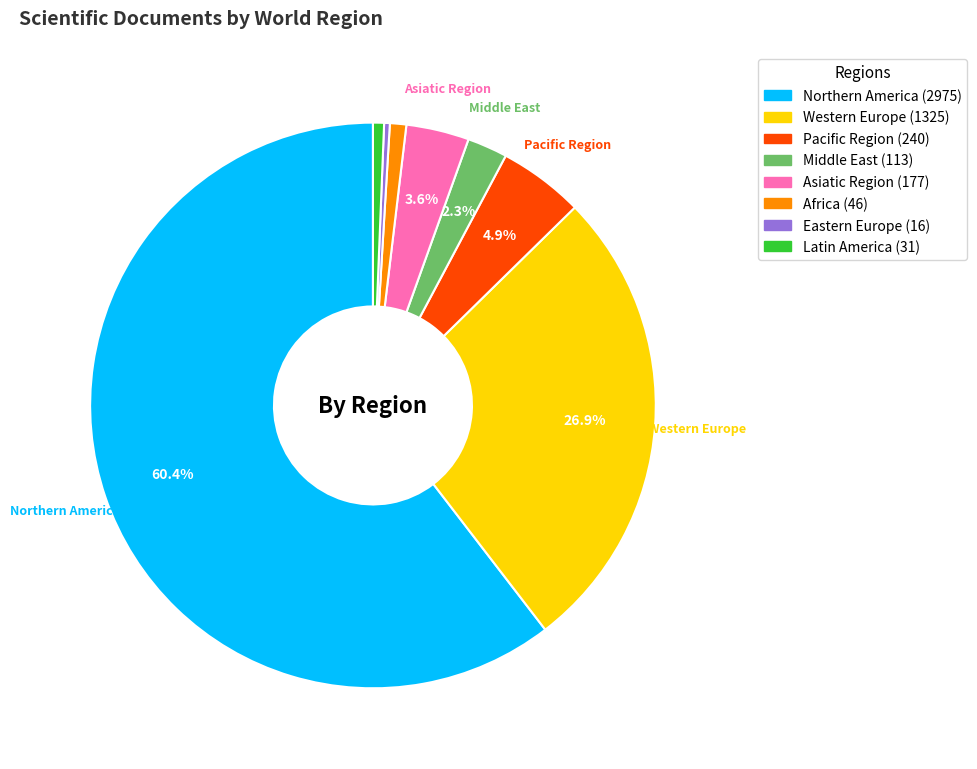

Is there any slice that represents more than half of the pie?

Yes